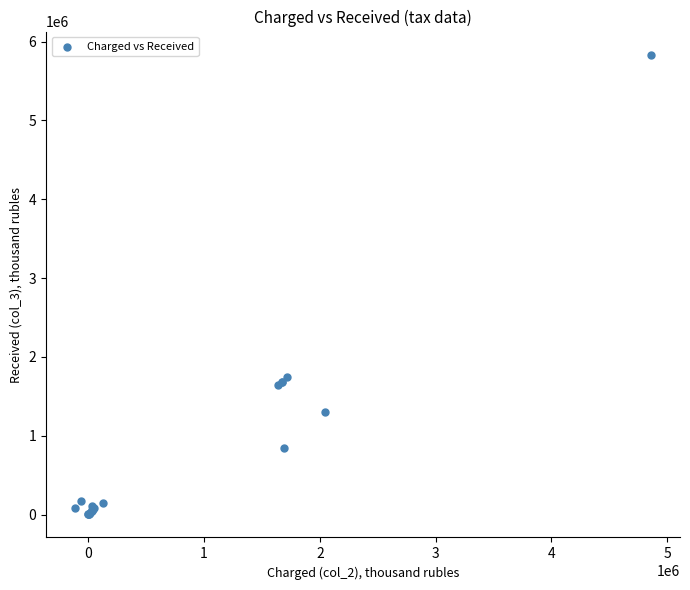

What Y value in the scatter plot is closest to 2918848?

1749993